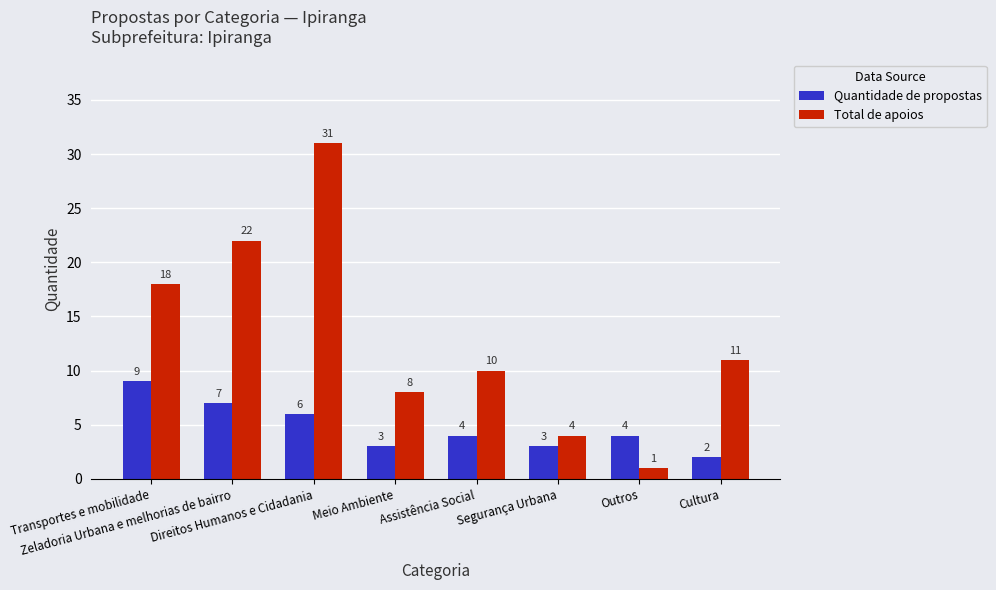

How many bars are there in total?

16